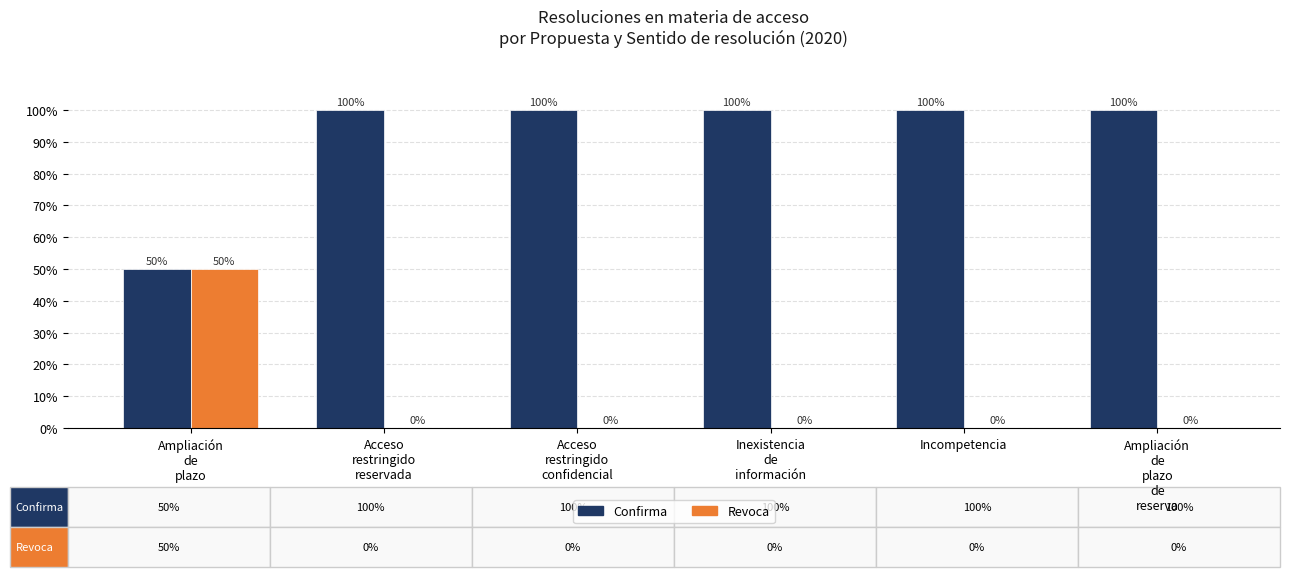

Between Acceso
restringido
confidencial and Incompetencia, which series saw the biggest shift?

Confirma